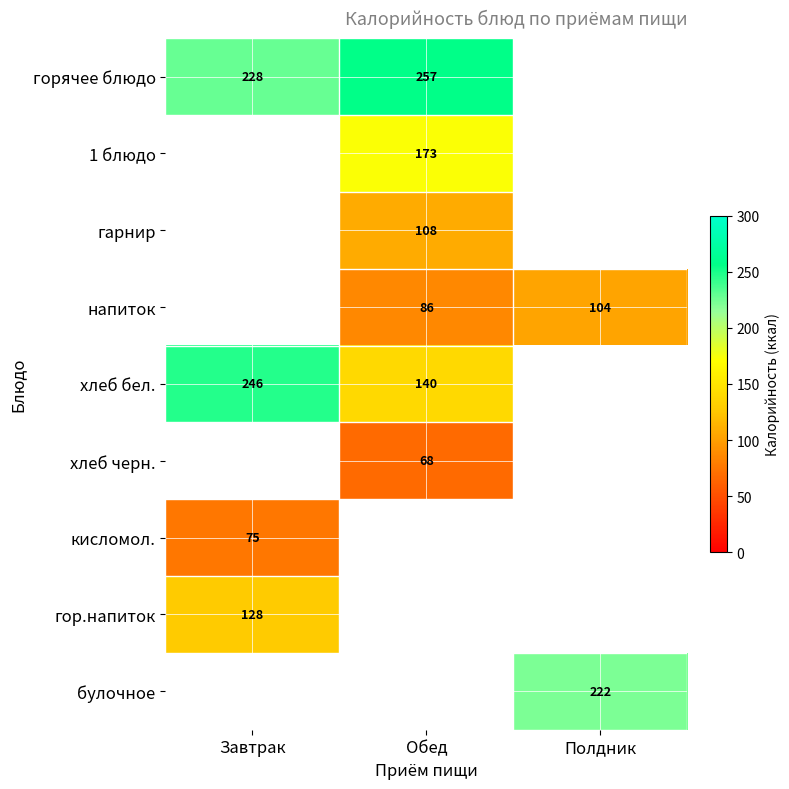

True or false: 1 блюдо has a value of 72 at Обед.

False